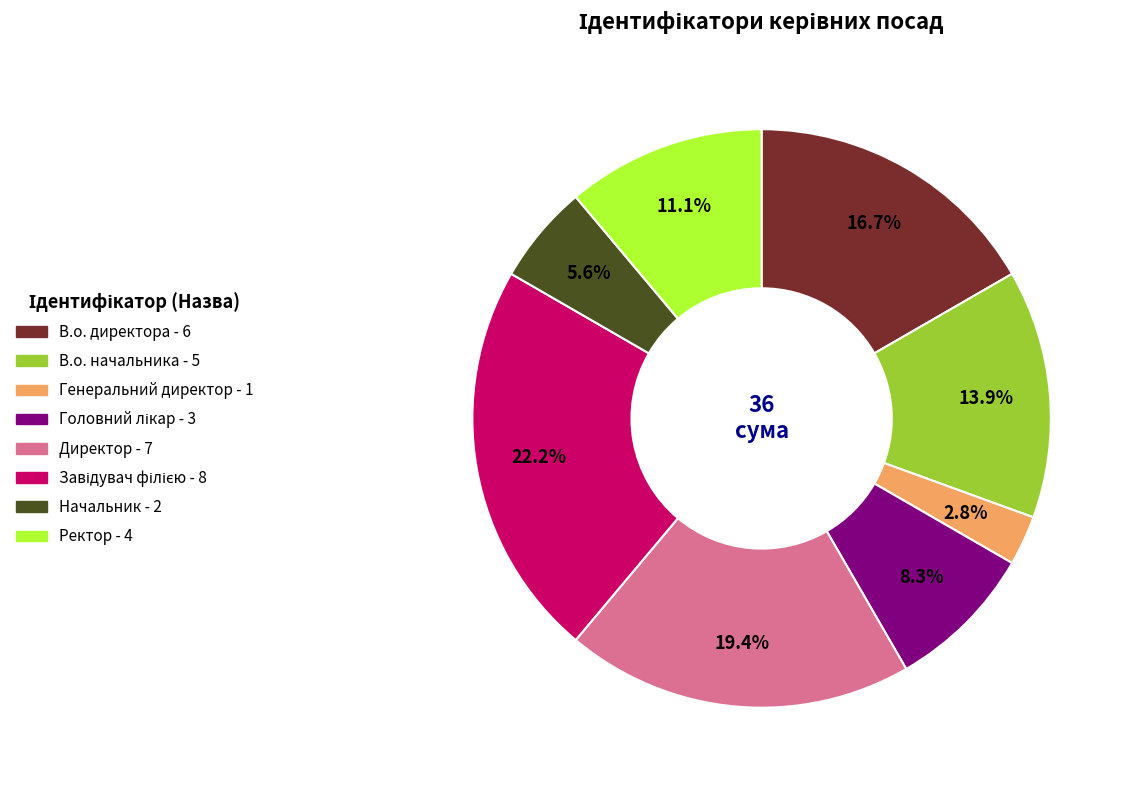

Which has a higher value, В.о. начальника or Директор?

Директор